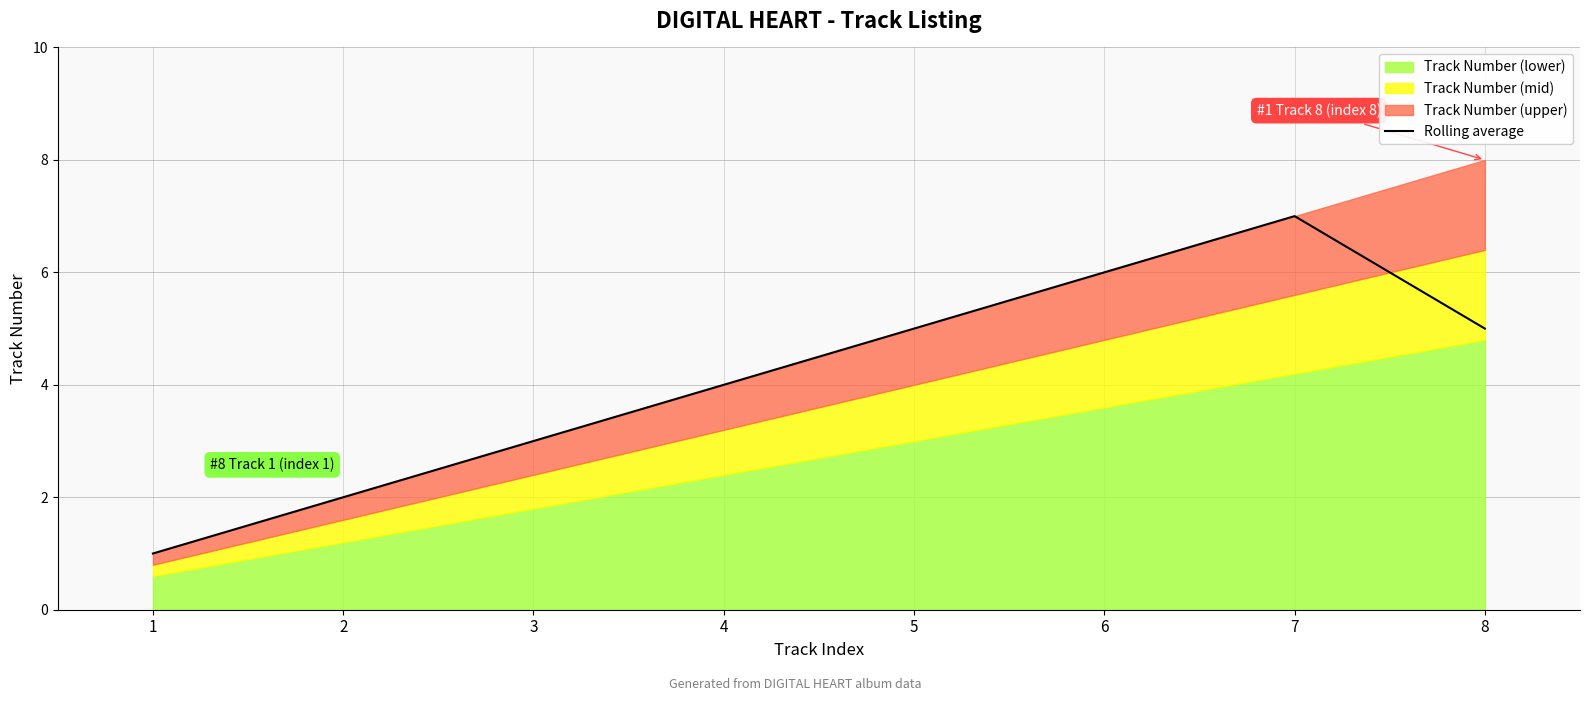

Does the chart have visible grid lines?

Yes